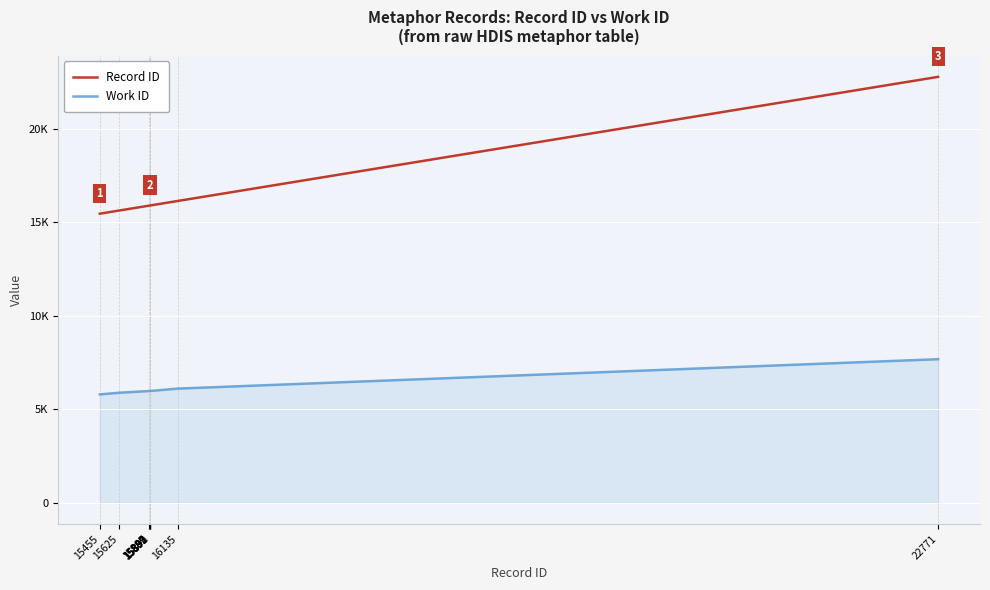

Does the chart display data point markers on the line(s)?

No